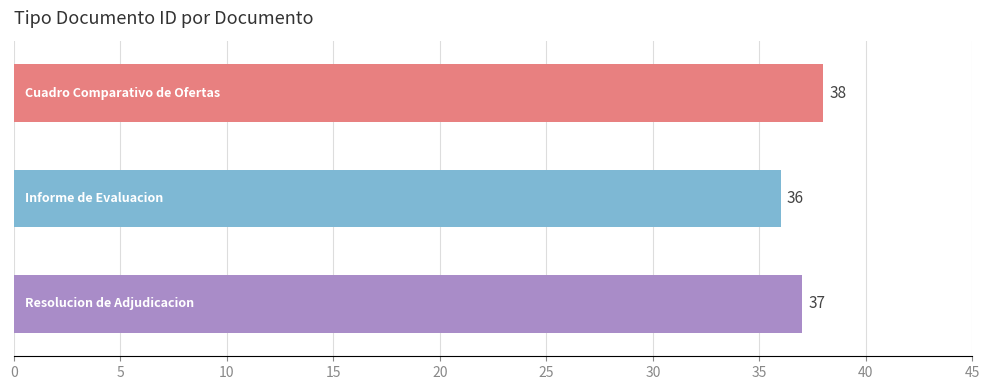

Count the values in the range 36 to 38.

3